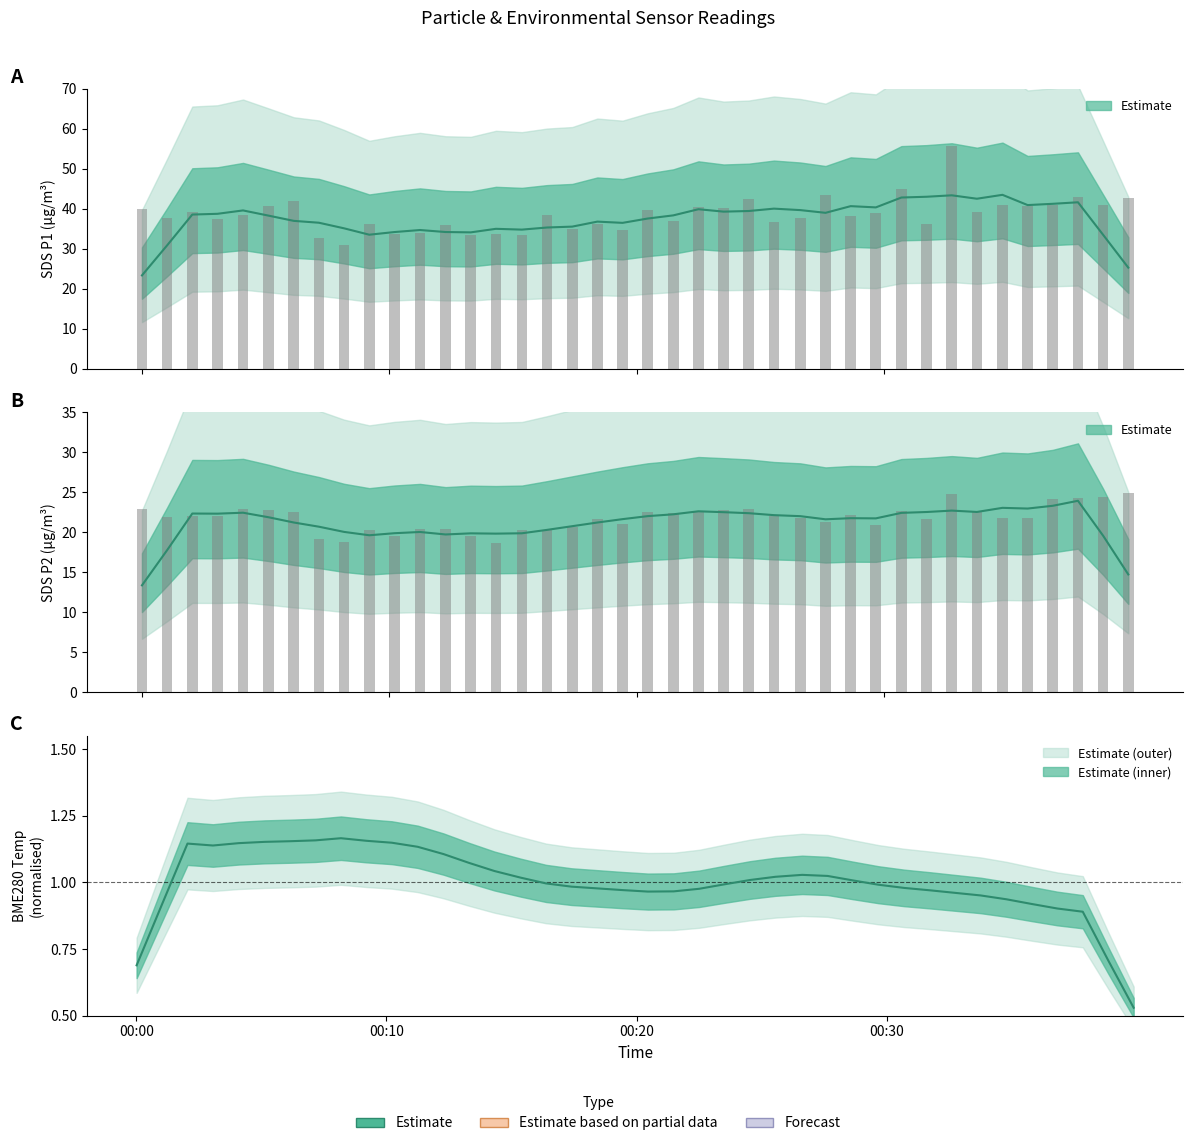

What is the average value of the SDS_P1 series?

38.6